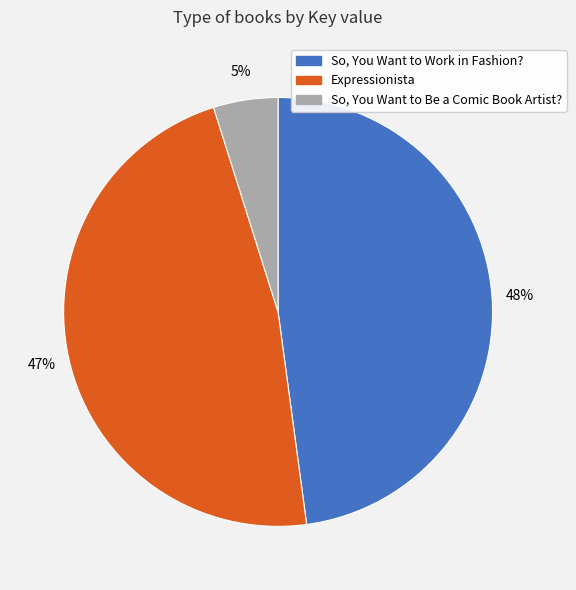

Rank the categories by value from lowest to highest.

So, You Want to Be a Comic Book Artist?, Expressionista, So, You Want to Work in Fashion?